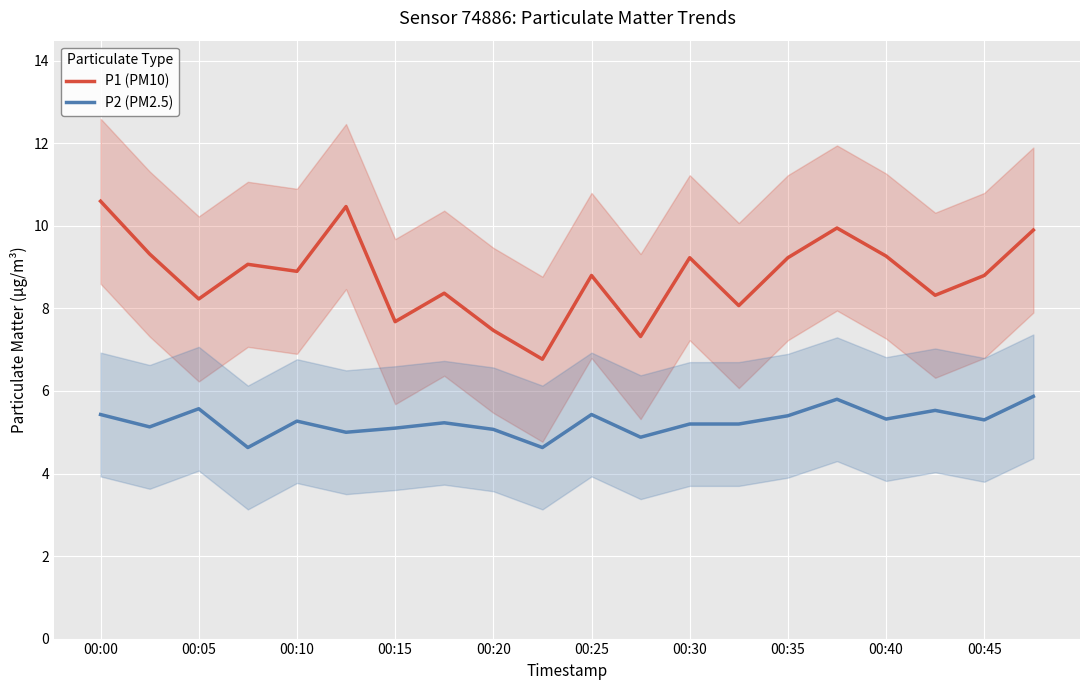

Is it true that P1 (PM10) equals 10.6 at 00:00?

True